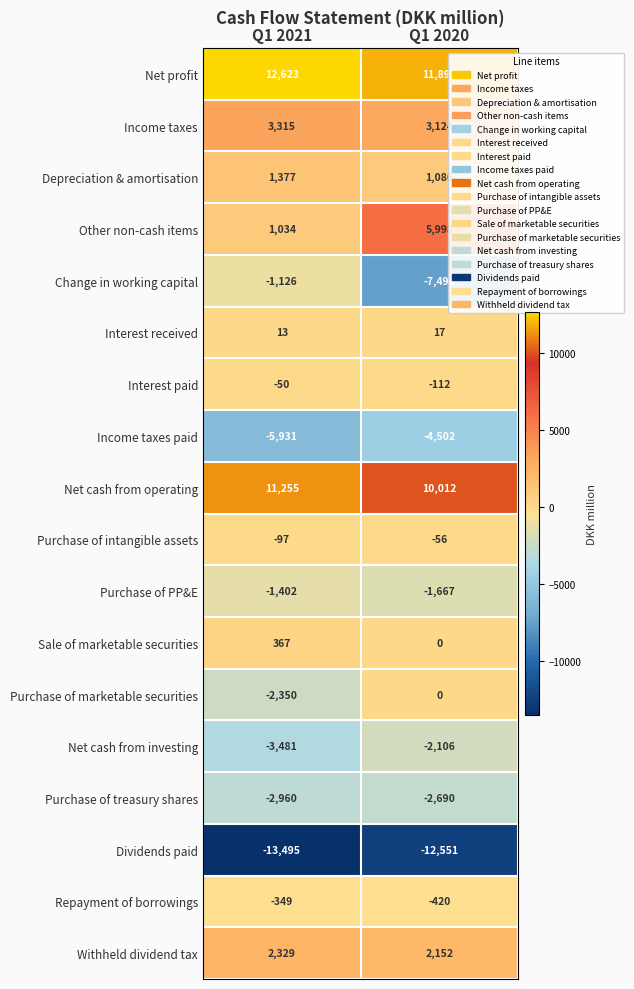

At which label is Depreciation & amortisation closest to 1231?

Q1 2020